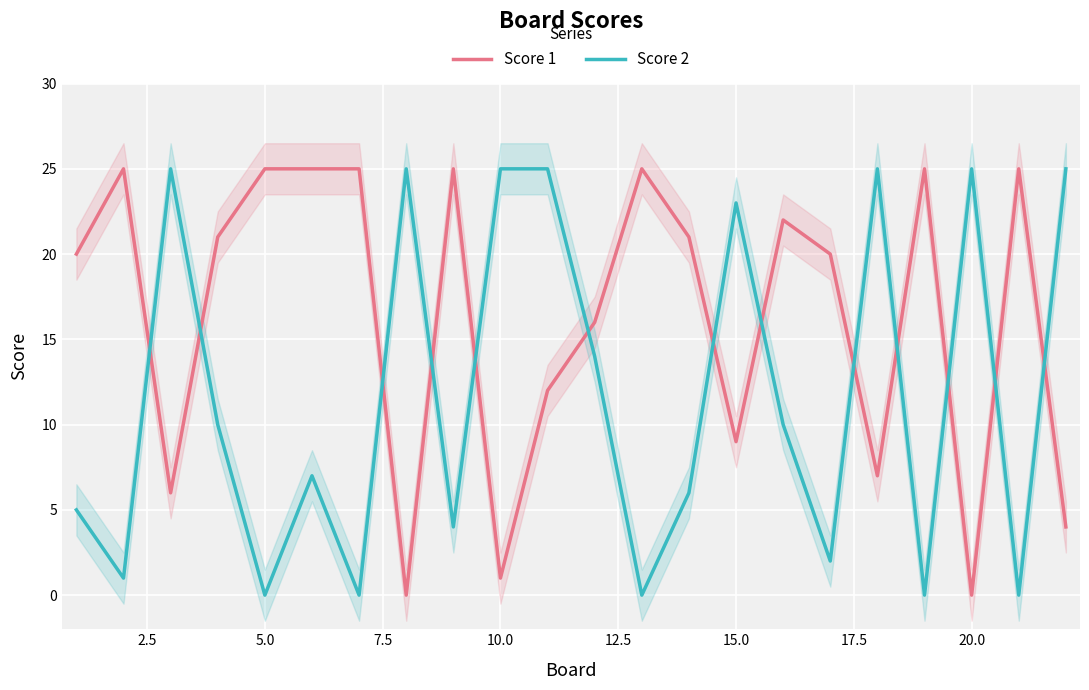

Which series has the largest range (max minus min)?

Score 1